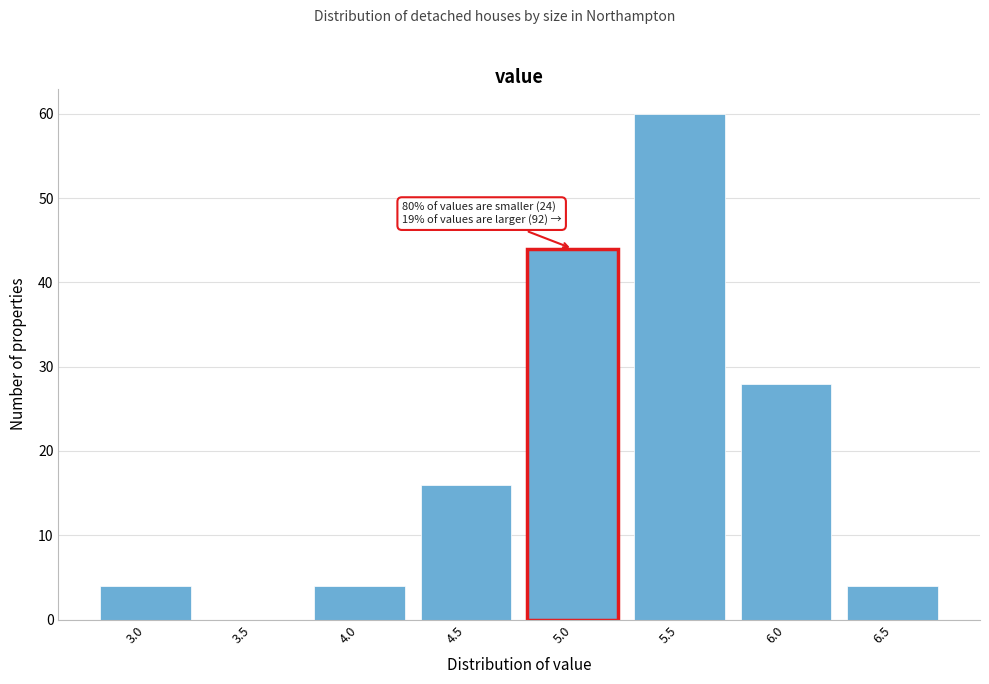

Reading left to right, list all the values displayed in this chart.

3.0=4	3.5=0	4.0=4	4.5=16	5.0=44	5.5=60	6.0=28	6.5=4